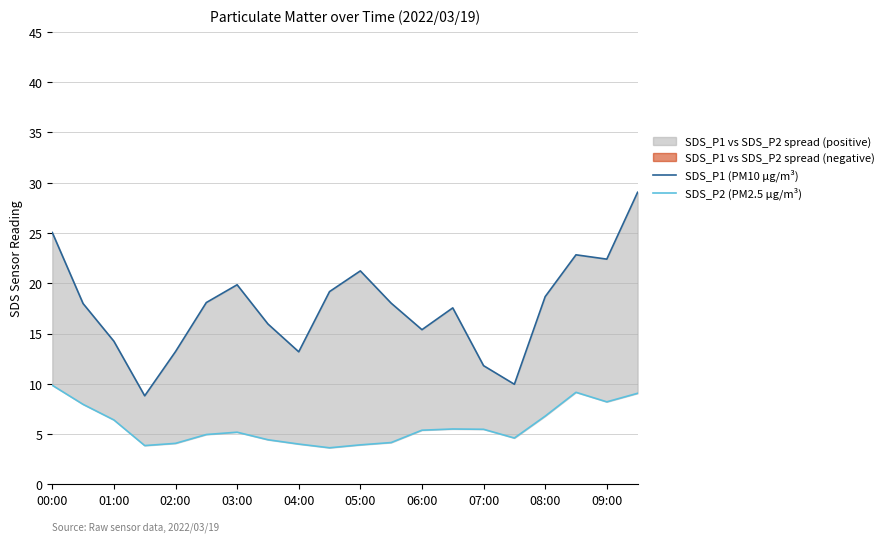

Rank the series by their average value, from lowest to highest.

SDS_P2 (PM2.5 µg/m³), SDS_P1 (PM10 µg/m³)